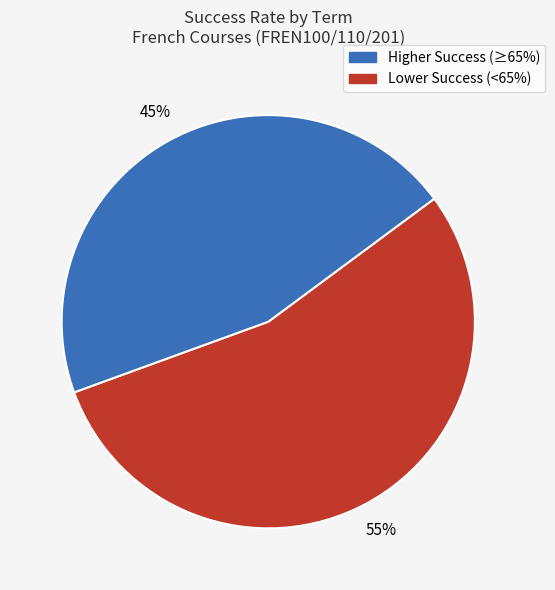

Does any single category account for the majority?

Yes